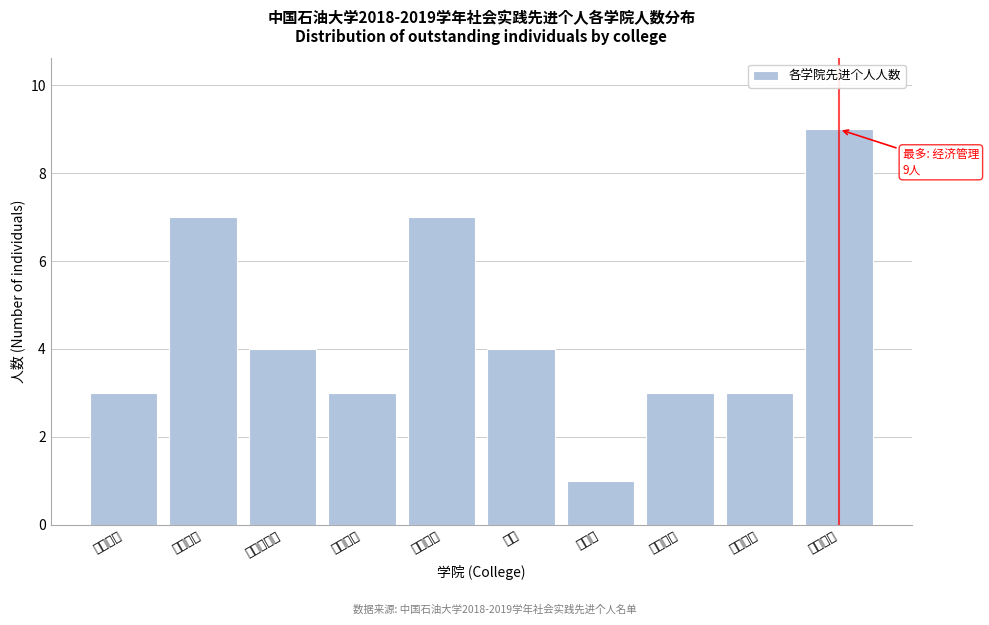

Reading right to left, transcribe all the data shown in this chart.

经济管理=9	信息科学=3	化学环境=3	外国语=1	安全=4	地球科学=7	地球物理=3	新能源材料=4	机械储运=7	石油工程=3